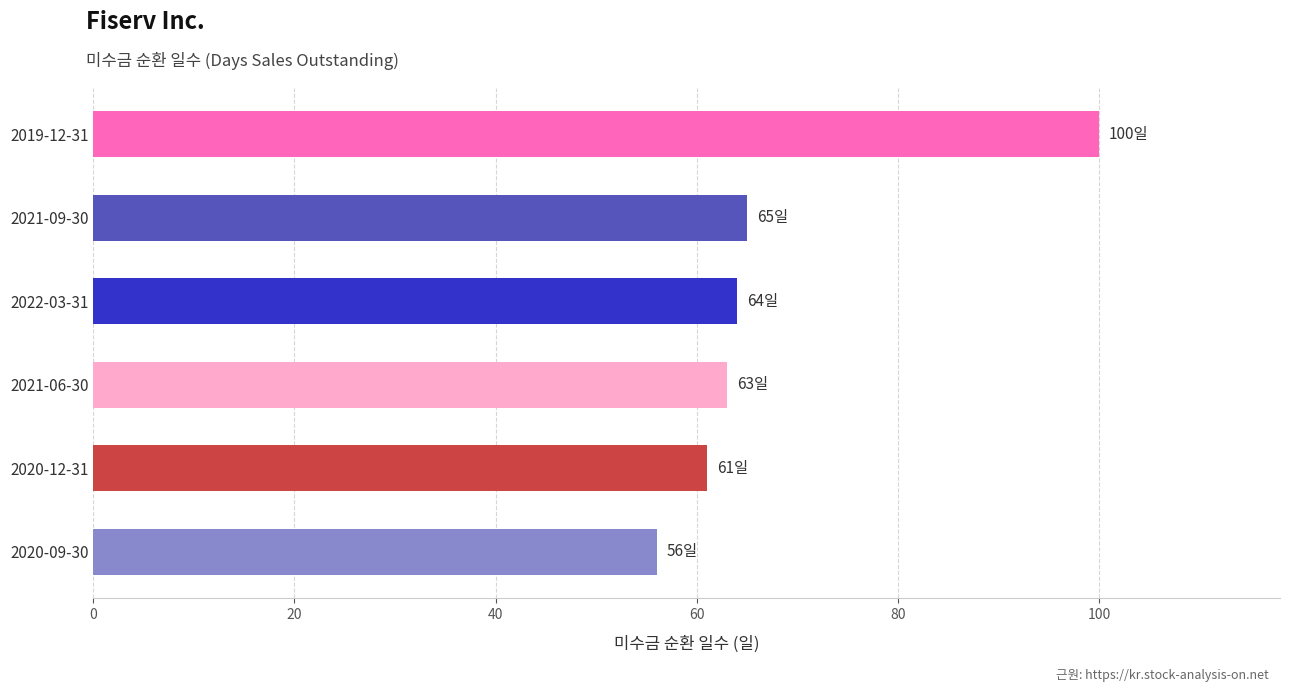

Reading top to bottom, extract all data points from this chart.

2019-12-31=100	2021-09-30=65	2022-03-31=64	2021-06-30=63	2020-12-31=61	2020-09-30=56